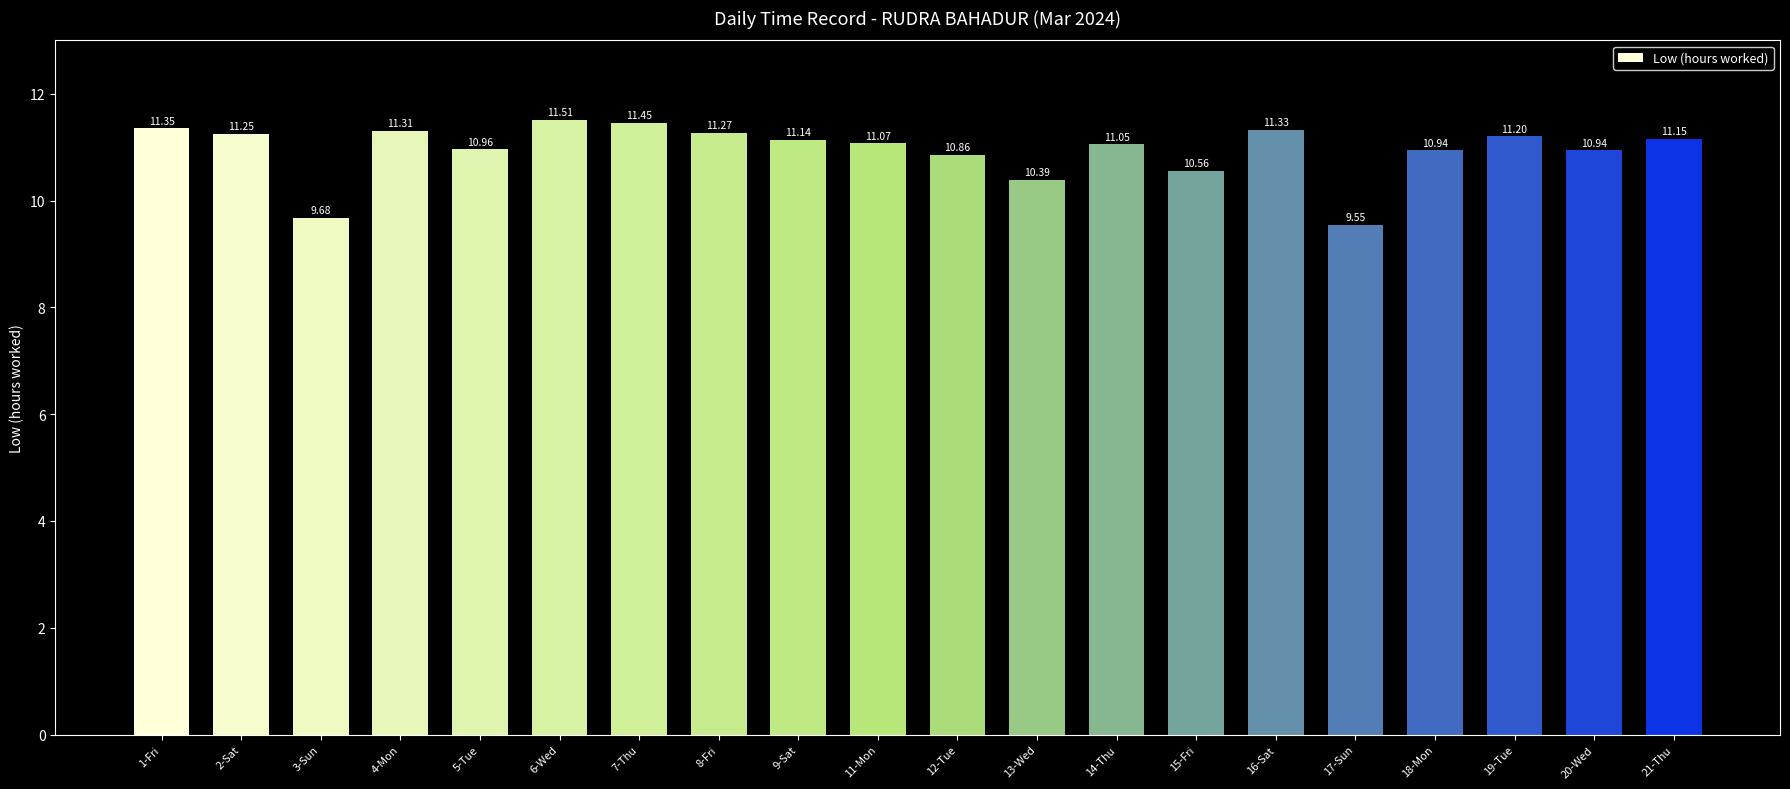

Is it true that the value at 3-Sun is 9.7?

True